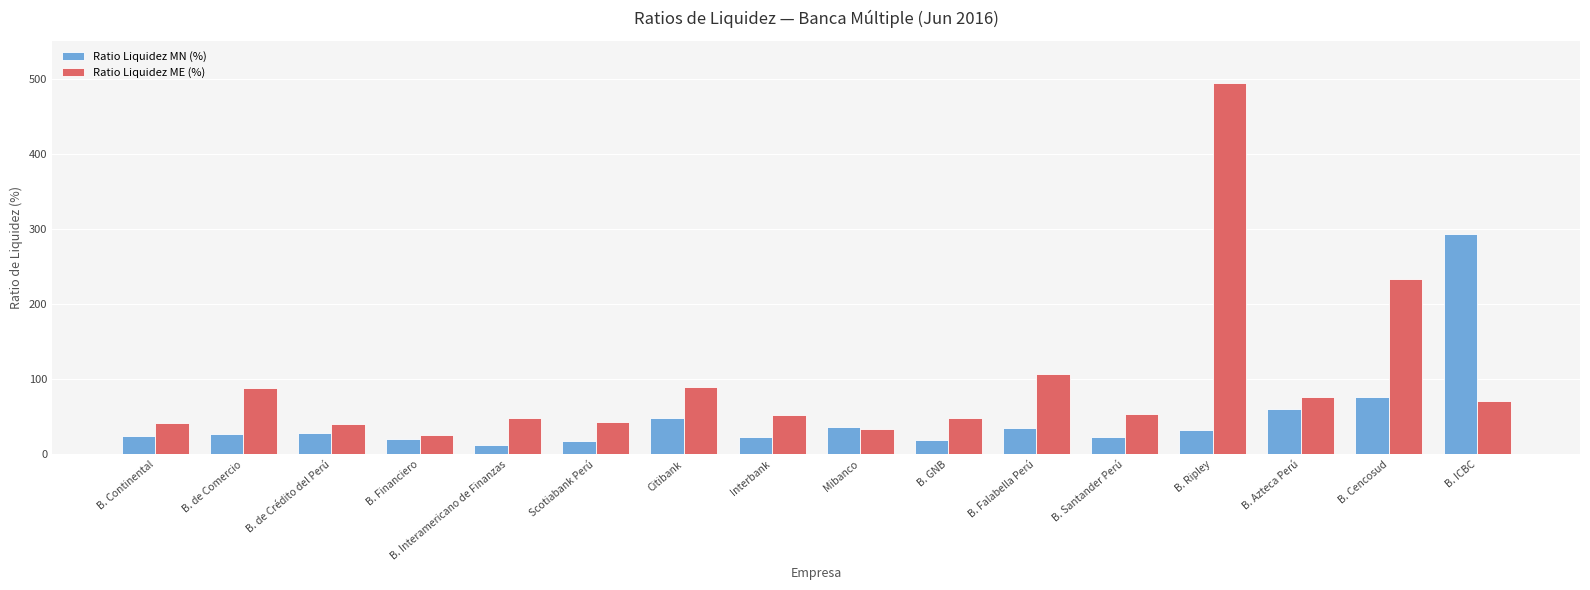

How many bars are there in each group?

2